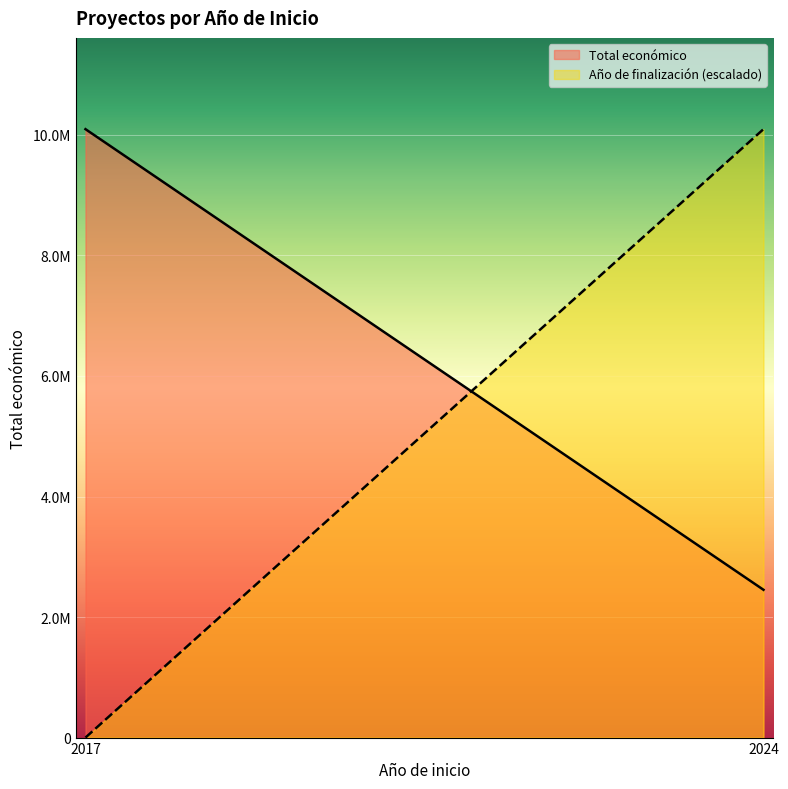

What are all the series names shown in the legend?

Total económico, Año de finalización (escalado)